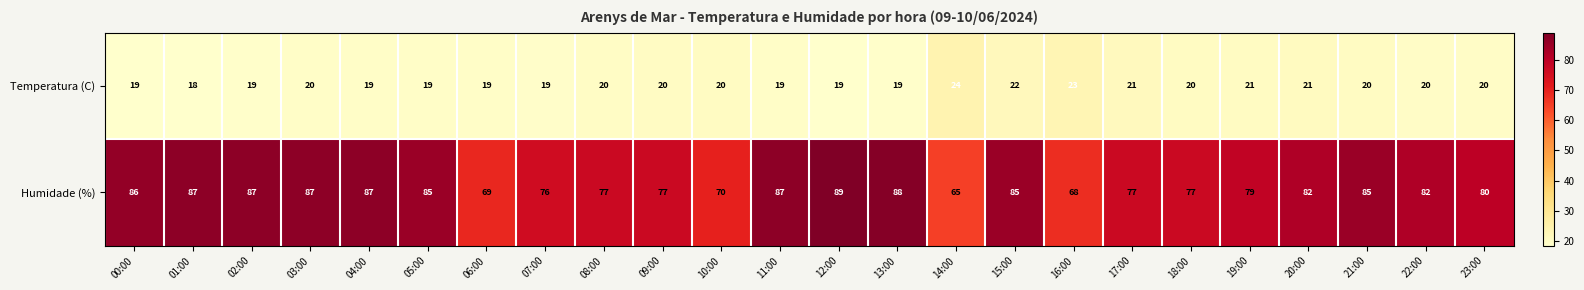

How many data points in Temperatura (C) are less than 20?

10